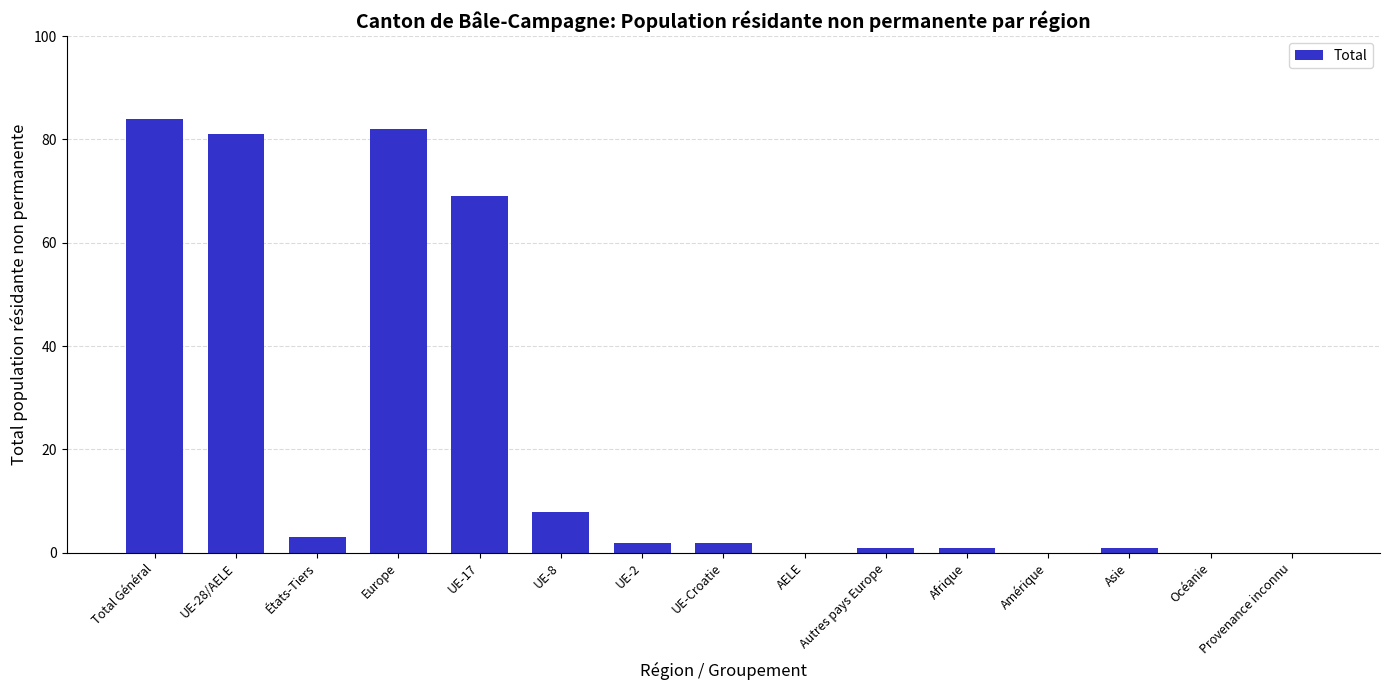

Reading left to right, transcribe all the data shown in this chart.

Total Général=84	UE-28/AELE=81	États-Tiers=3	Europe=82	UE-17=69	UE-8=8	UE-2=2	UE-Croatie=2	AELE=0	Autres pays Europe=1	Afrique=1	Amérique=0	Asie=1	Océanie=0	Provenance inconnu=0